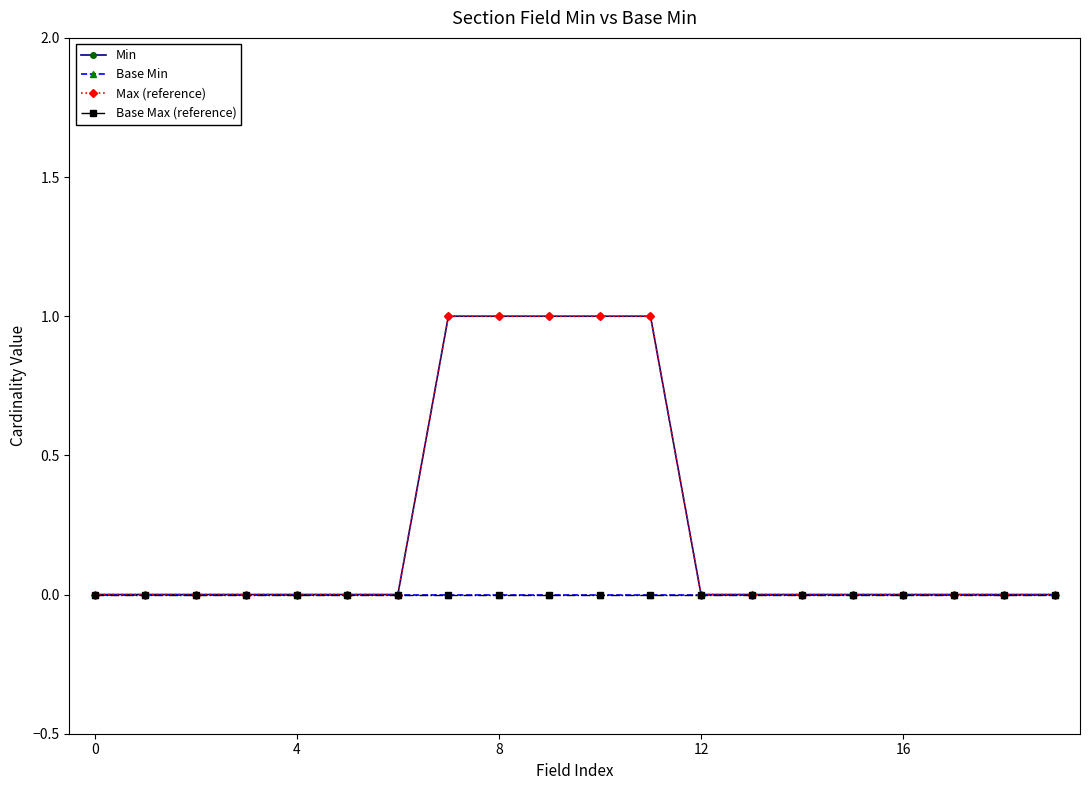

Which label corresponds to the largest value in the chart?

7